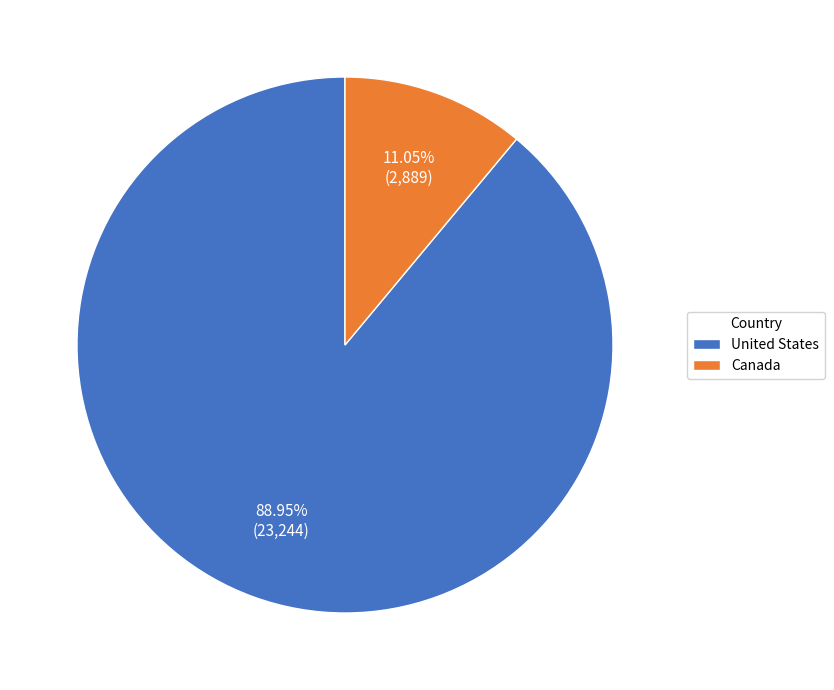

Do United States and Canada together represent more than half of the pie?

Yes